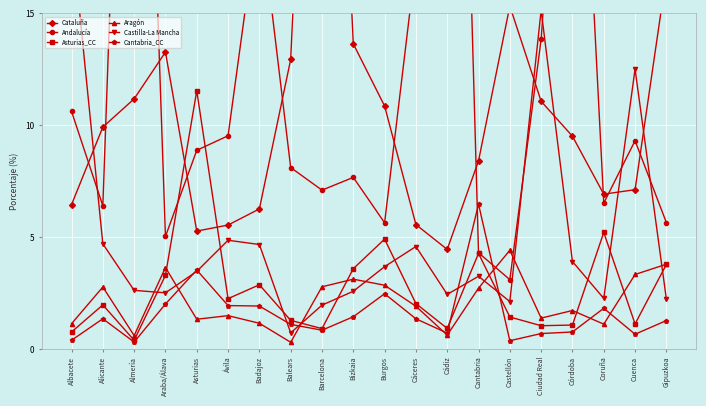

Reading left to right, what are all the values shown in this chart?

Cataluña: Albacete=6.5	Alicante=9.9	Almería=11.2	Araba/Álava=13.3	Asturias=5.3	Ávila=5.5	Badajoz=6.3	Balears=12.9	Barcelona=43.4	Bizkaia=13.6	Burgos=10.9	Cáceres=5.6	Cádiz=4.5	Cantabria=8.4	Castellón=15.3	Ciudad Real=11.1	Córdoba=9.5	Coruña=6.9	Cuenca=7.1	Gipuzkoa=16.7
Andalucía: Albacete=10.6	Alicante=6.4	Almería=45.8	Araba/Álava=5.0	Asturias=8.9	Ávila=9.5	Badajoz=19.8	Balears=8.1	Barcelona=7.1	Bizkaia=7.7	Burgos=5.6	Cáceres=17.3	Cádiz=54.0	Cantabria=4.3	Castellón=3.1	Ciudad Real=13.8	Córdoba=33.9	Coruña=6.5	Cuenca=9.3	Gipuzkoa=5.7
Asturias_CC: Albacete=0.8	Alicante=2.0	Almería=0.4	Araba/Álava=3.3	Asturias=11.5	Ávila=2.2	Badajoz=2.9	Balears=1.3	Barcelona=0.9	Bizkaia=3.6	Burgos=4.9	Cáceres=2.0	Cádiz=0.9	Cantabria=4.3	Castellón=1.4	Ciudad Real=1.0	Córdoba=1.1	Coruña=5.2	Cuenca=1.1	Gipuzkoa=3.8
Aragón: Albacete=1.1	Alicante=2.8	Almería=0.6	Araba/Álava=3.6	Asturias=1.3	Ávila=1.5	Badajoz=1.1	Balears=0.3	Barcelona=2.8	Bizkaia=3.1	Burgos=2.9	Cáceres=1.9	Cádiz=0.6	Cantabria=2.7	Castellón=4.4	Ciudad Real=1.4	Córdoba=1.7	Coruña=1.1	Cuenca=3.3	Gipuzkoa=3.8
Castilla-La Mancha: Albacete=18.7	Alicante=4.7	Almería=2.6	Araba/Álava=2.5	Asturias=3.5	Ávila=4.9	Badajoz=4.7	Balears=0.7	Barcelona=2.0	Bizkaia=2.6	Burgos=3.7	Cáceres=4.6	Cádiz=2.4	Cantabria=3.2	Castellón=2.1	Ciudad Real=15.1	Córdoba=3.9	Coruña=2.3	Cuenca=12.5	Gipuzkoa=2.2
Cantabria_CC: Albacete=0.4	Alicante=1.4	Almería=0.3	Araba/Álava=2.0	Asturias=3.5	Ávila=1.9	Badajoz=1.9	Balears=1.1	Barcelona=0.8	Bizkaia=1.4	Burgos=2.5	Cáceres=1.4	Cádiz=0.7	Cantabria=6.5	Castellón=0.4	Ciudad Real=0.7	Córdoba=0.8	Coruña=1.8	Cuenca=0.7	Gipuzkoa=1.3